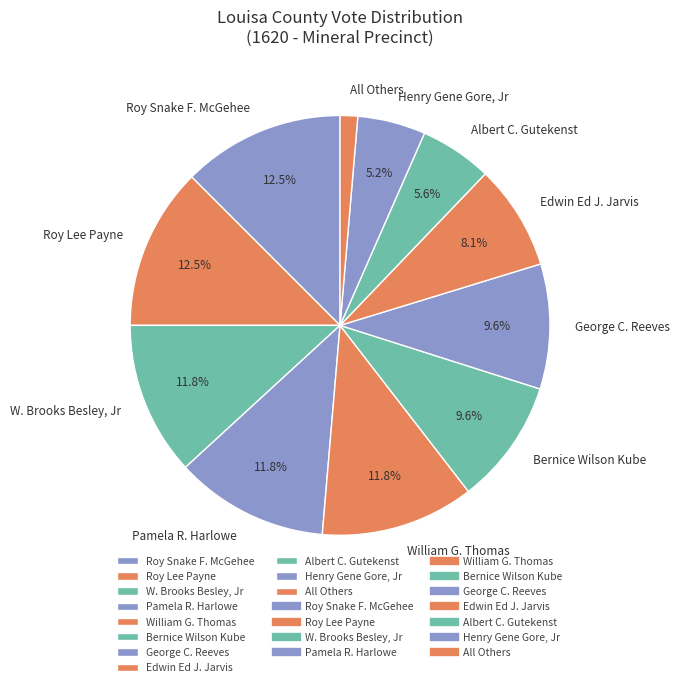

To the nearest percent, what is the difference between the Pamela R. Harlowe and All Others slice percentages?

10%